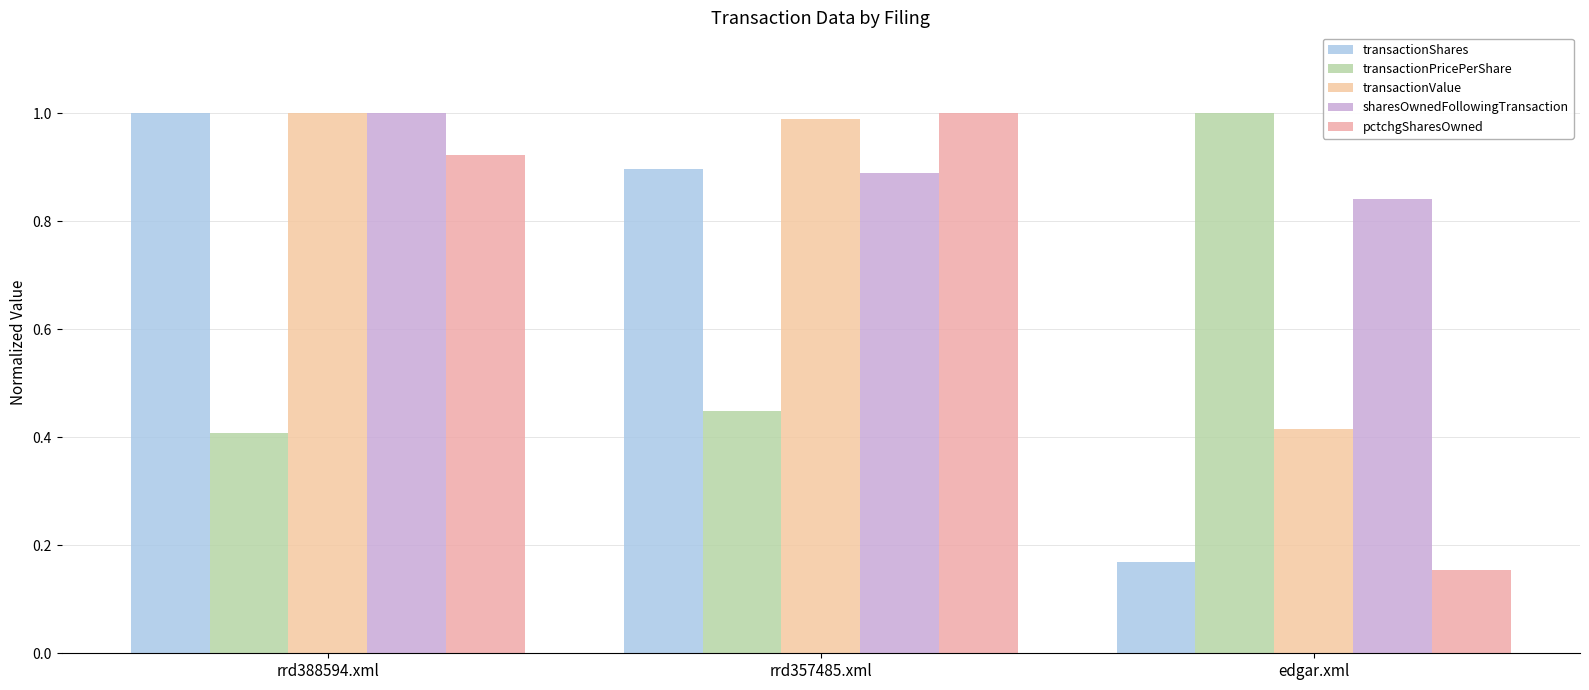

What is the spread (max minus min) of values at rrd388594.xml?

0.6